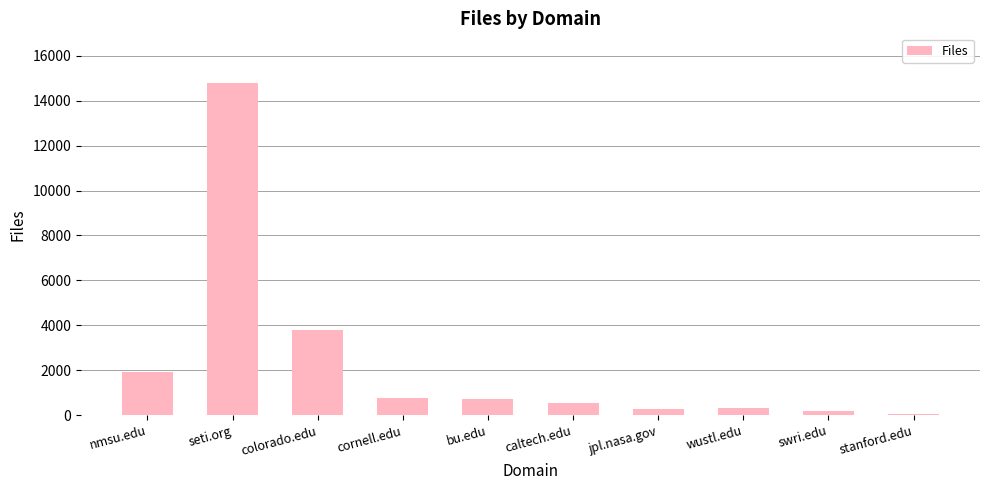

What is the difference between the maximum and minimum values?

14728